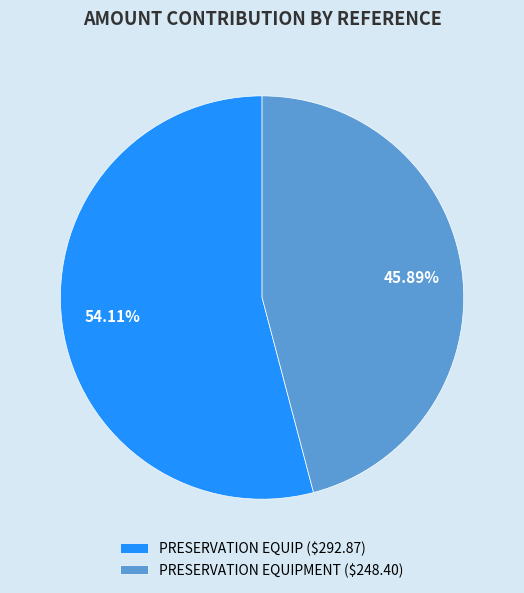

Which category has the smallest portion of the pie?

PRESERVATION EQUIPMENT ($248.40)